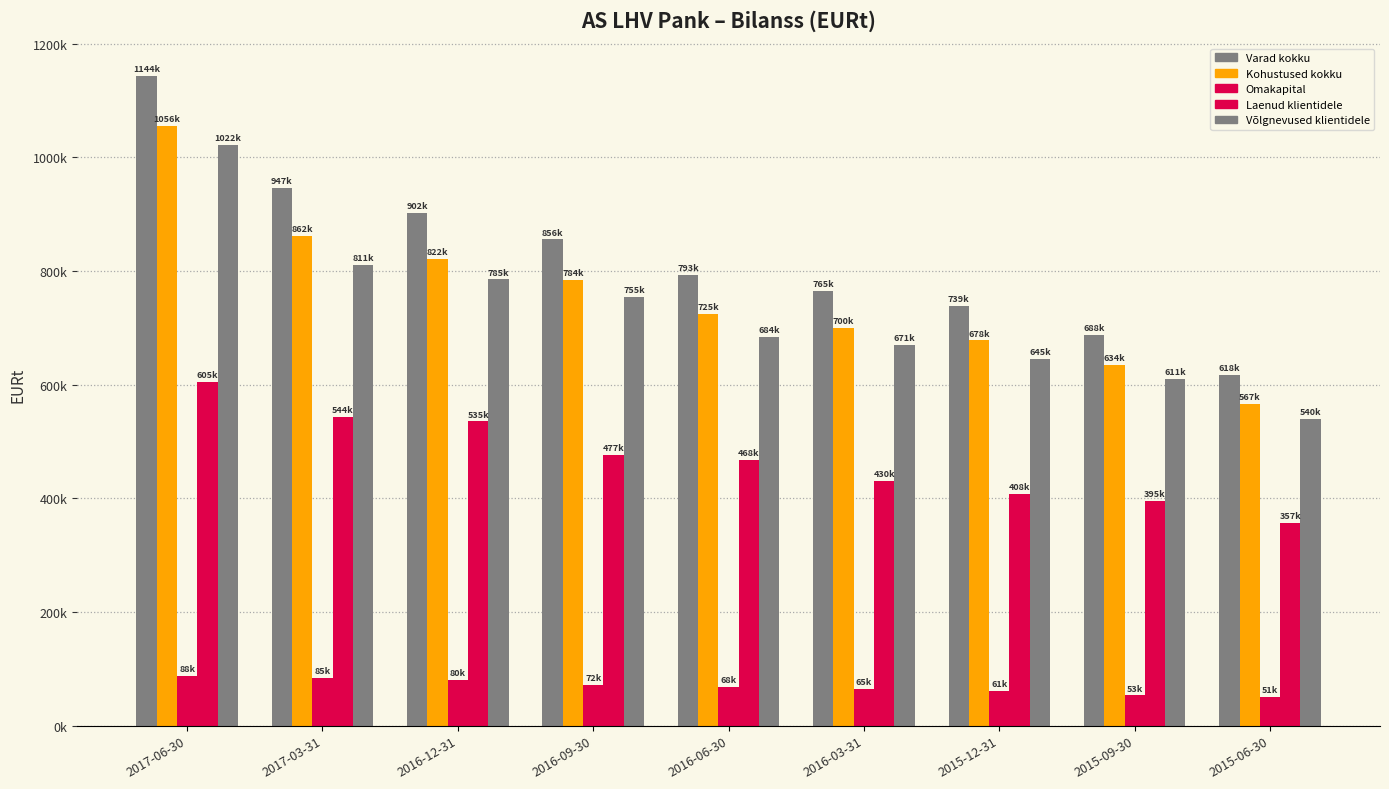

Which has a higher value, 2015-12-31 or 2016-03-31?

2016-03-31